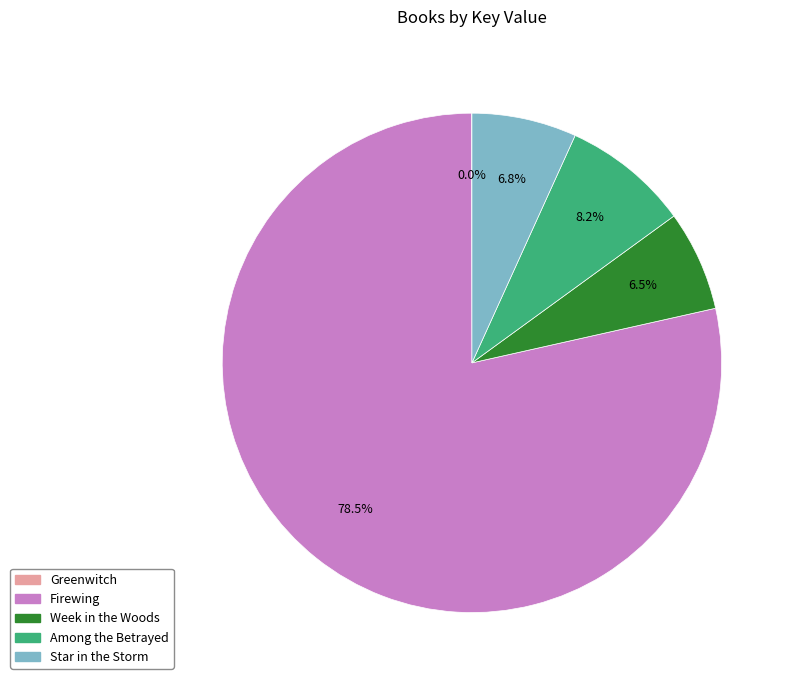

Which category has the biggest portion of the pie?

Firewing